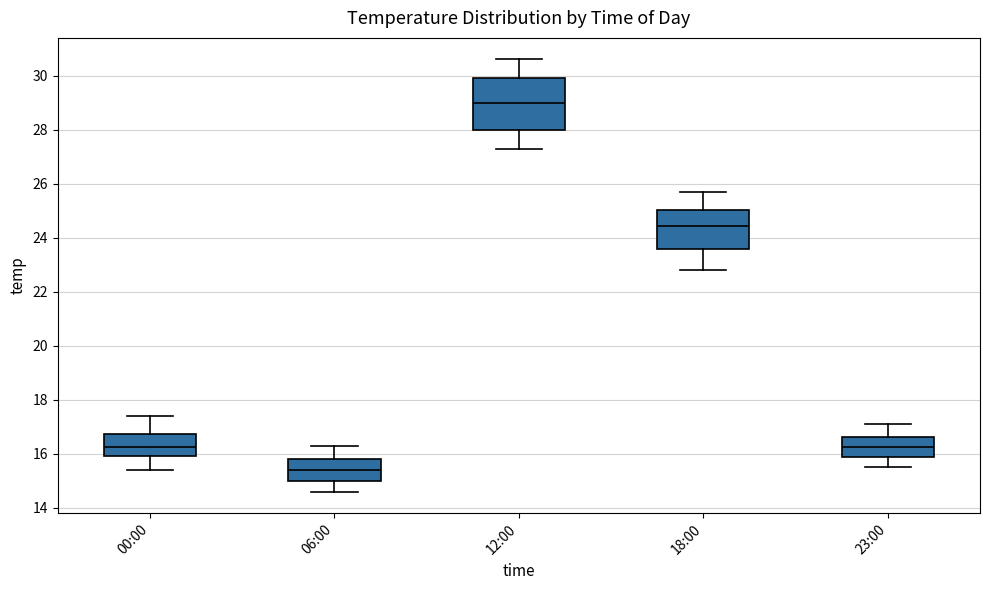

Reading left to right, transcribe this box plot: for each box, give where its median line is, the range the box spans, and where its two whiskers end, as read against the y-axis. The values are not printed on the chart, so give them approximately, as read against the axis.

00:00: median 16.2, box 16.0 to 16.8, whiskers 15.4 to 17.4
06:00: median 15.4, box 15.0 to 15.8, whiskers 14.6 to 16.4
12:00: median 29.0, box 28.0 to 30.0, whiskers 27.4 to 30.6
18:00: median 24.4, box 23.6 to 25.0, whiskers 22.8 to 25.8
23:00: median 16.2, box 15.8 to 16.6, whiskers 15.6 to 17.2